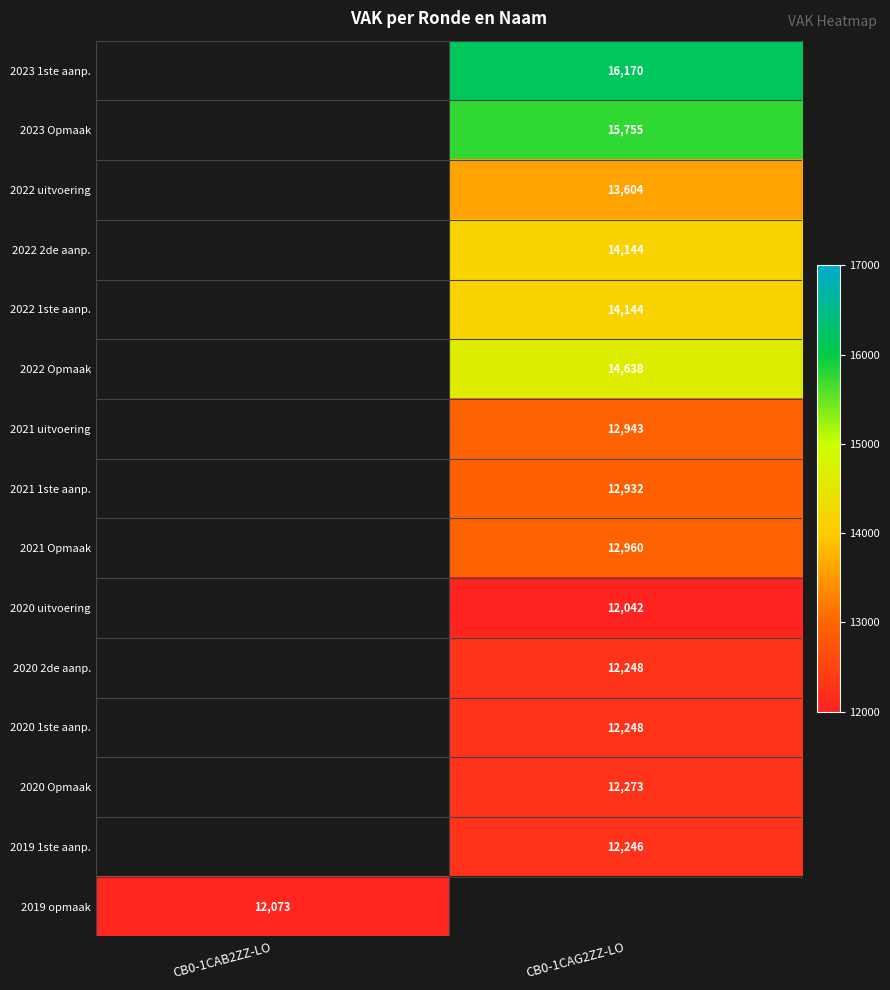

Is it true that 2019 1ste aanp. equals 20260.8 at CB0-1CAG2ZZ-LO?

False